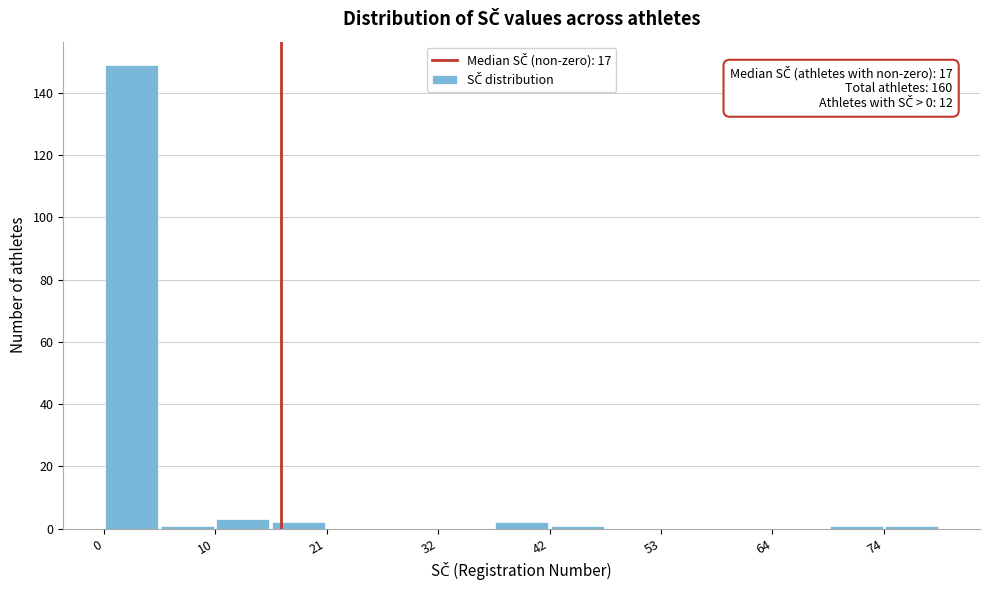

Read against the x-axis, roughly where is the centre of the tallest bar?

2